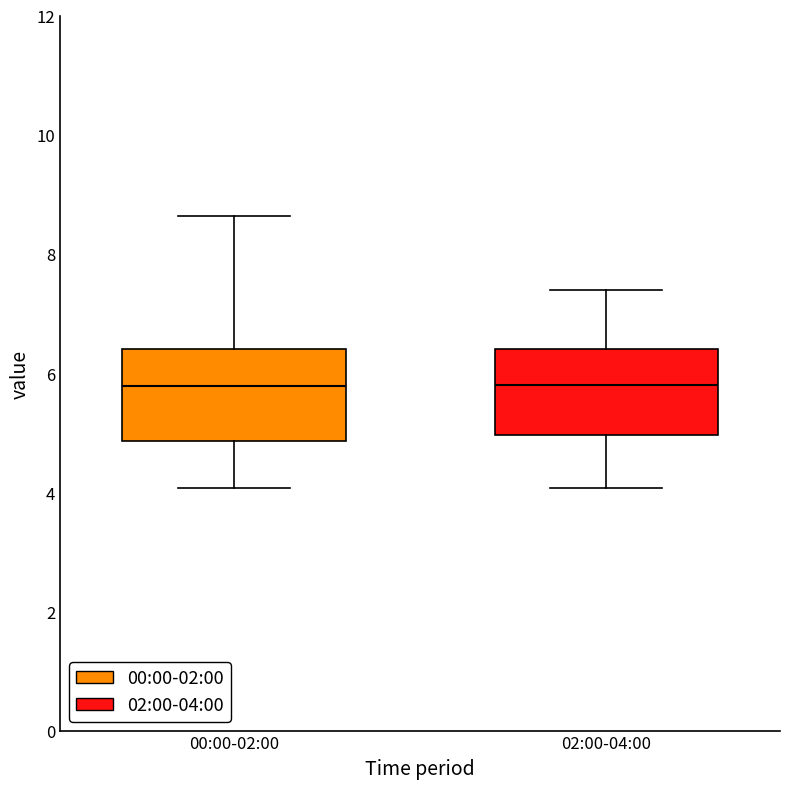

Reading left to right, transcribe this box plot: for each box, give where its median line is, the range the box spans, and where its two whiskers end, as read against the y-axis. The values are not printed on the chart, so give them approximately, as read against the axis.

00:00-02:00: median 5.8, box 4.8 to 6.4, whiskers 4.0 to 8.6
02:00-04:00: median 5.8, box 5.0 to 6.4, whiskers 4.0 to 7.4